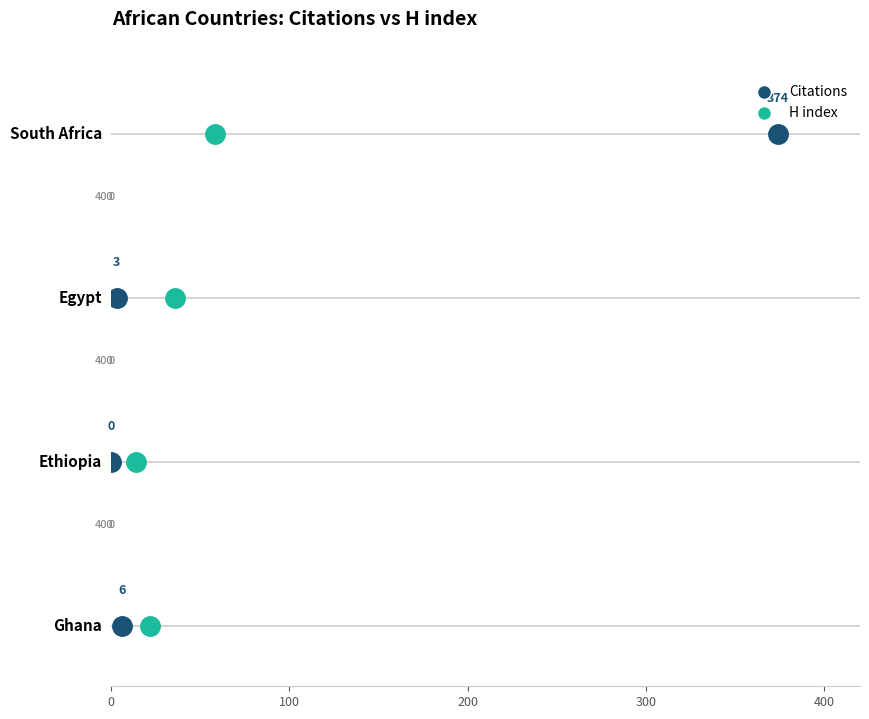

Which series has the widest spread of Y values?

Citations